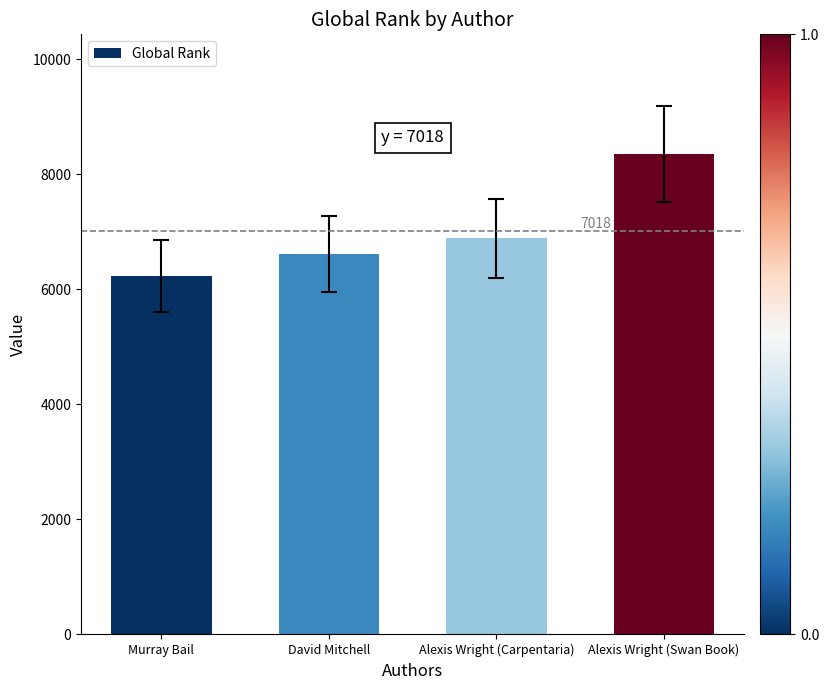

How many series are shown in this chart?

1